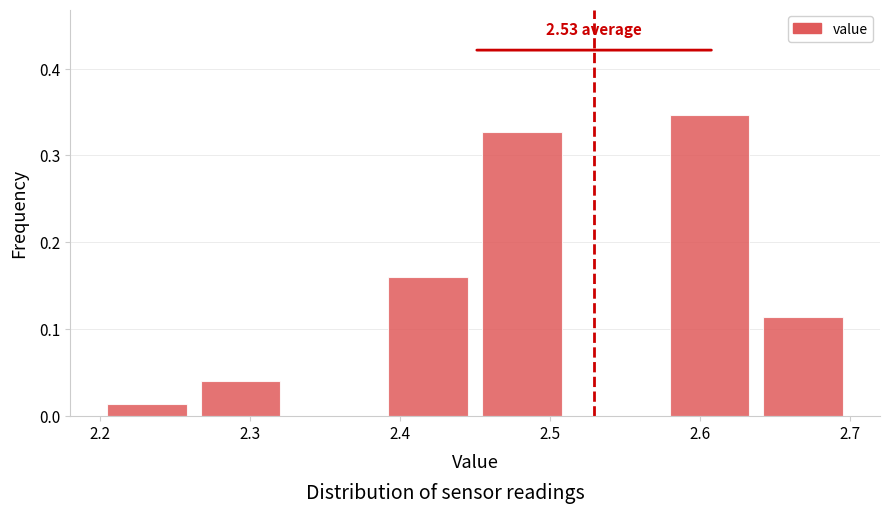

Which range on the x-axis has the tallest bar?

2.58 to 2.64